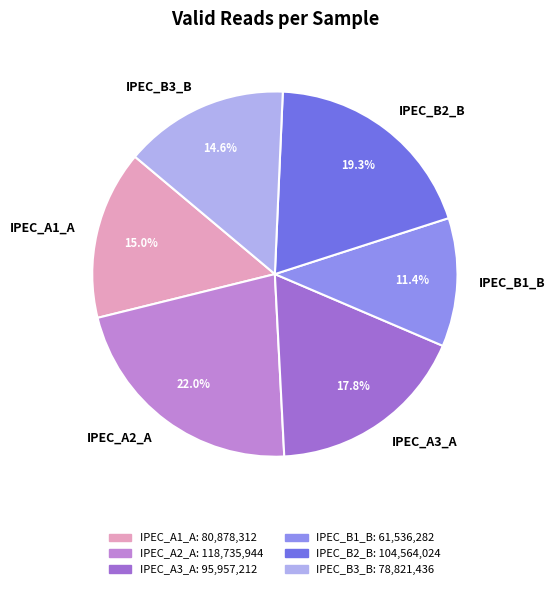

What is the smallest slice in the pie chart?

IPEC_B1_B